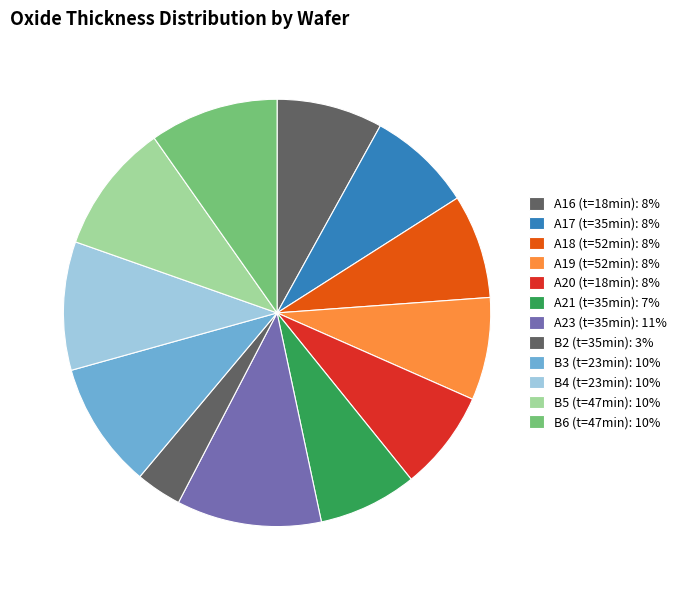

How many segments does this pie chart have?

12